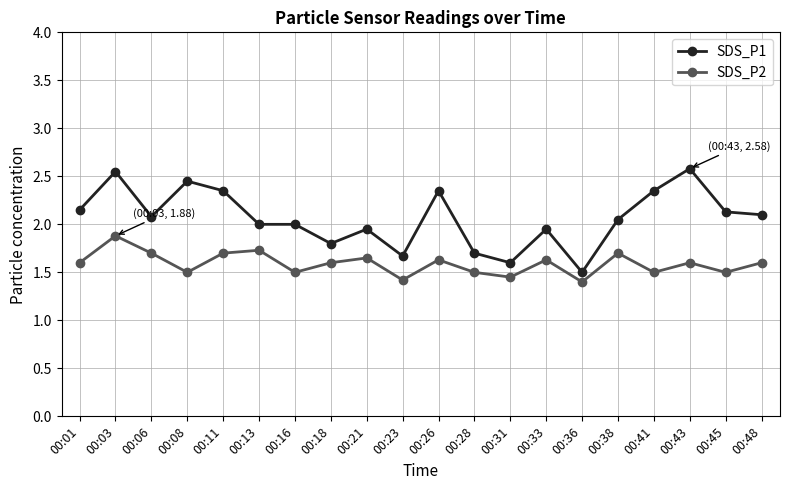

True or false: SDS_P1 and SDS_P2 intersect in this chart.

False